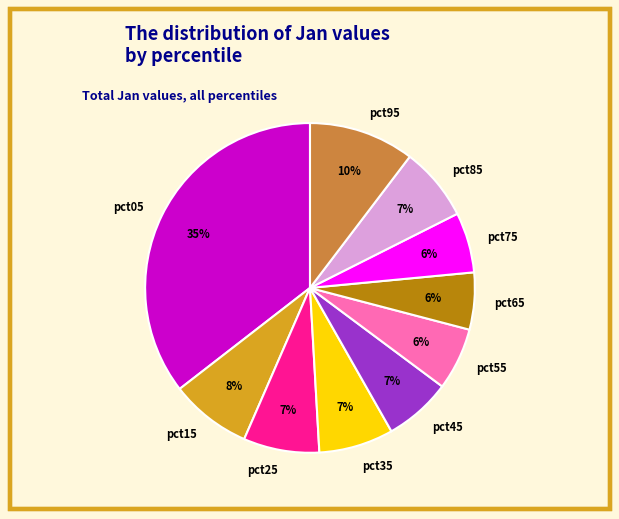

The pct15 slice represents 8% of the pie. True or false?

True